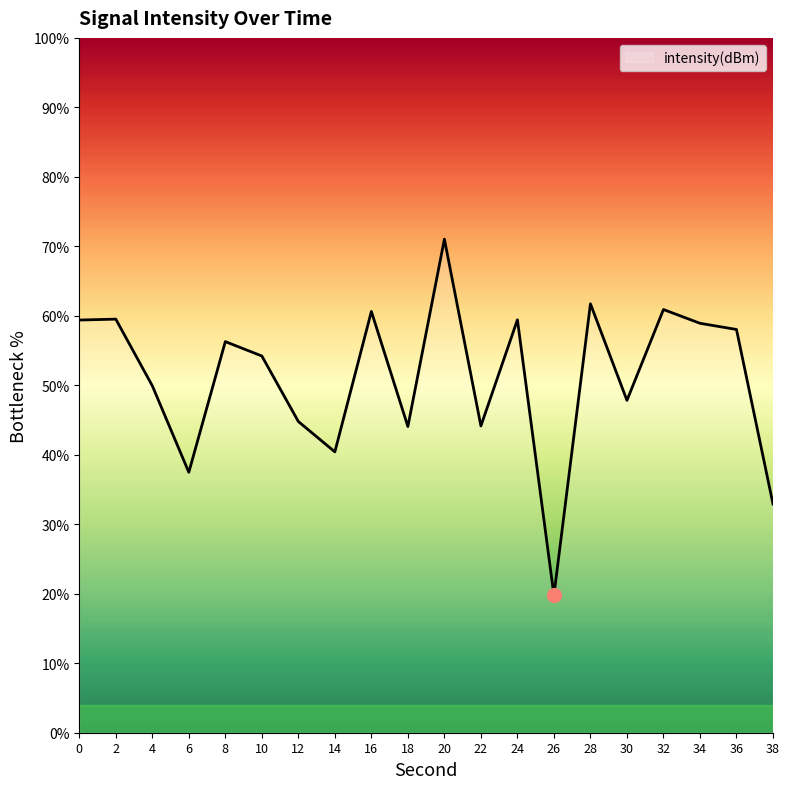

What is the change in value from 8 to 24?

+3.1